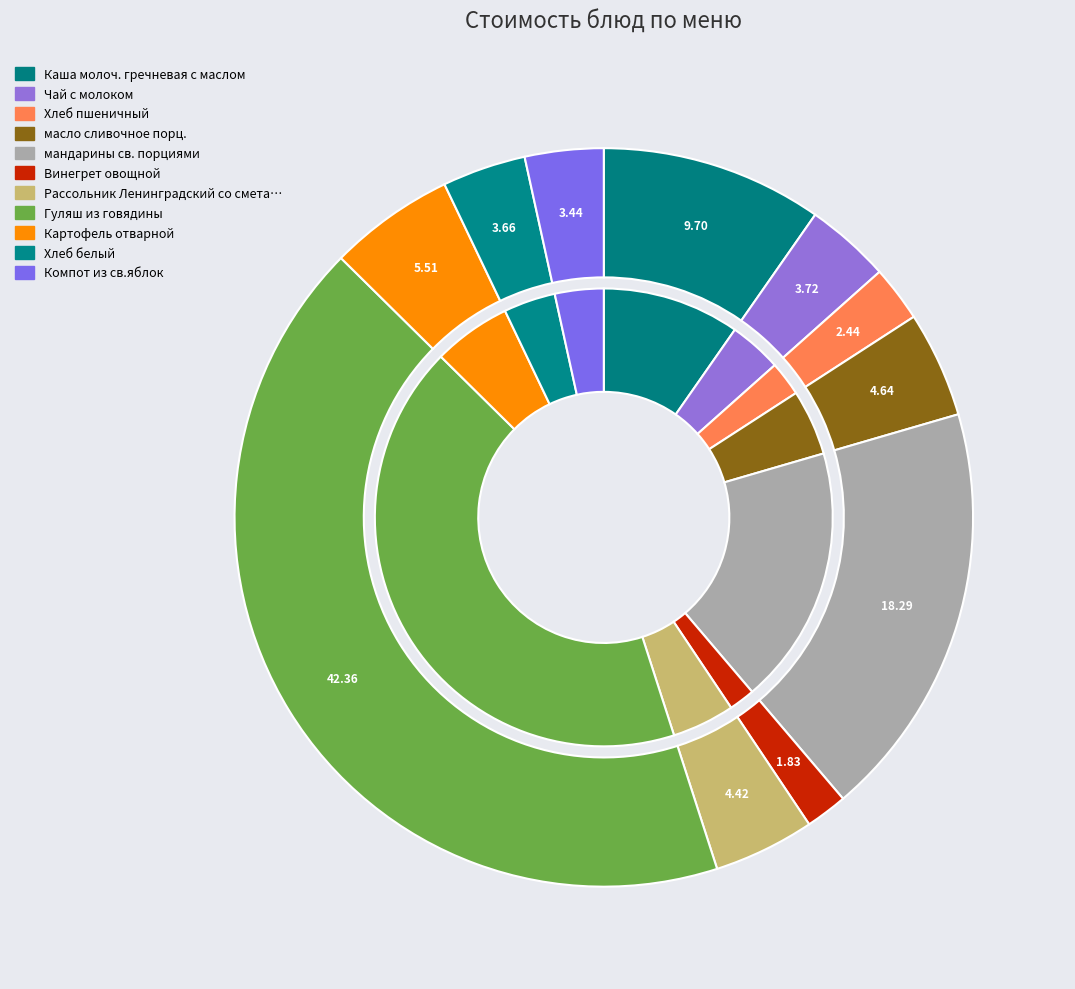

Which category has the smallest portion of the pie?

Винегрет овощной